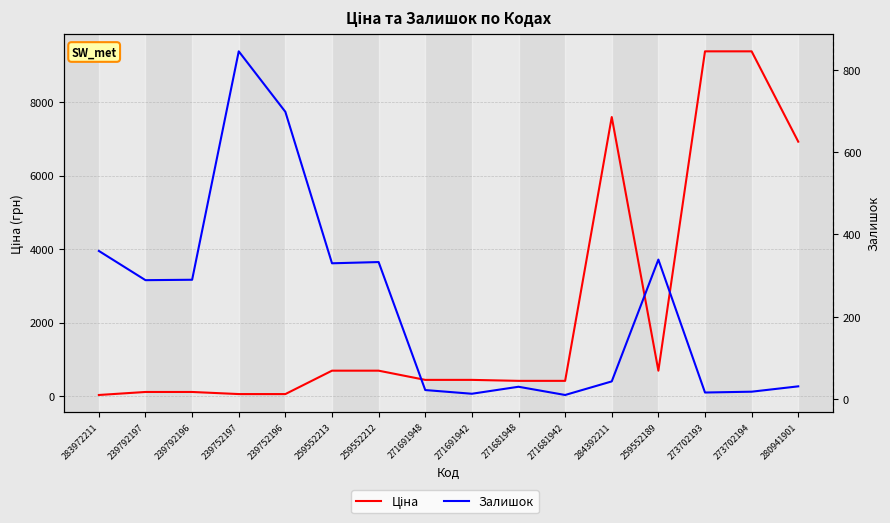

Is it true that Залишок equals 339.0 at 259552189?

True